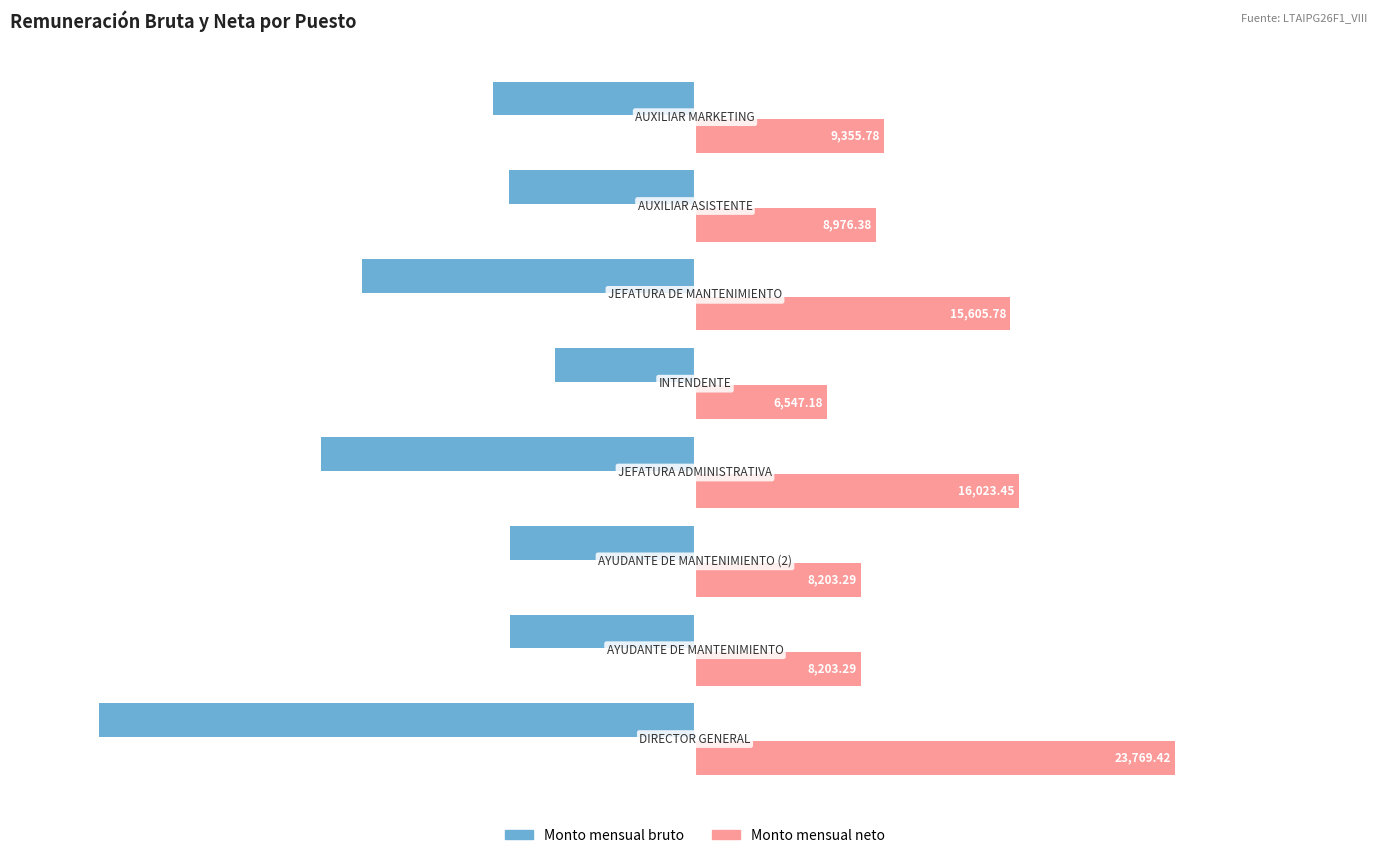

What is the average value of the Monto mensual bruto series?

-13632.8